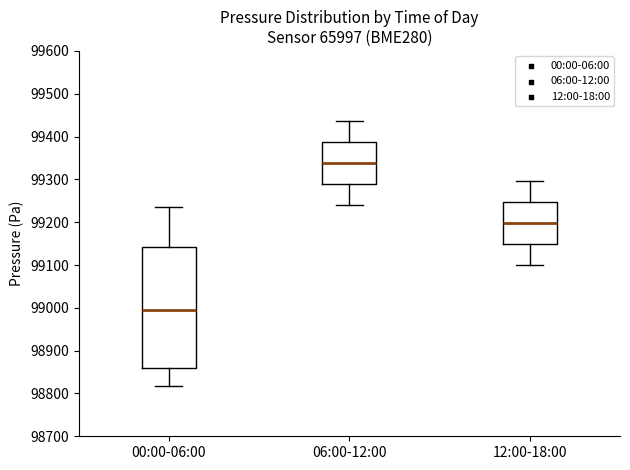

Reading left to right, transcribe this box plot: for each box, give where its median line is, the range the box spans, and where its two whiskers end, as read against the y-axis. The values are not printed on the chart, so give them approximately, as read against the axis.

00:00-06:00: median 99000, box 98860 to 99140, whiskers 98820 to 99240
06:00-12:00: median 99340, box 99290 to 99390, whiskers 99240 to 99440
12:00-18:00: median 99200, box 99150 to 99250, whiskers 99100 to 99300